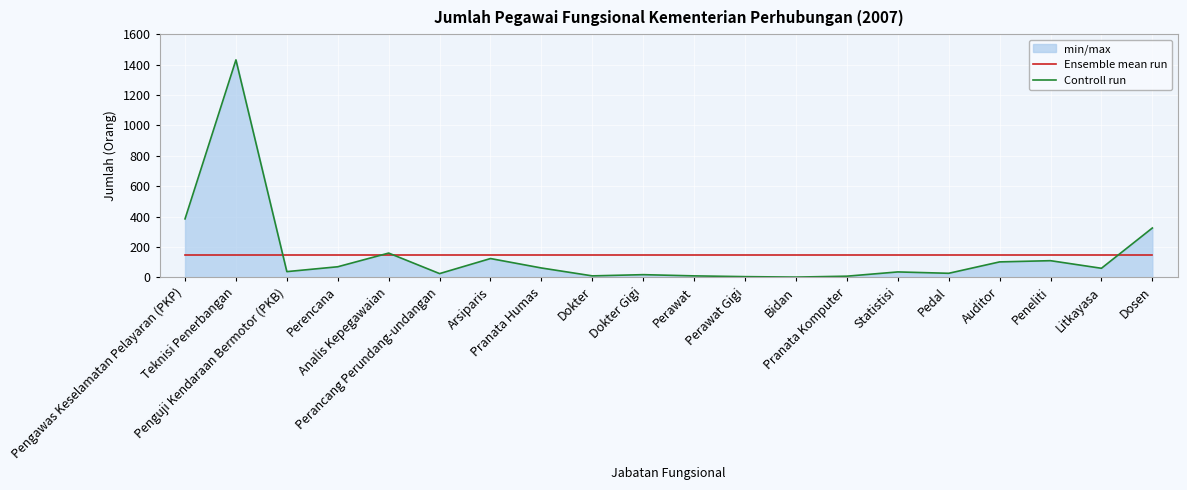

Between Perencana and Statistisi, which is larger?

Perencana